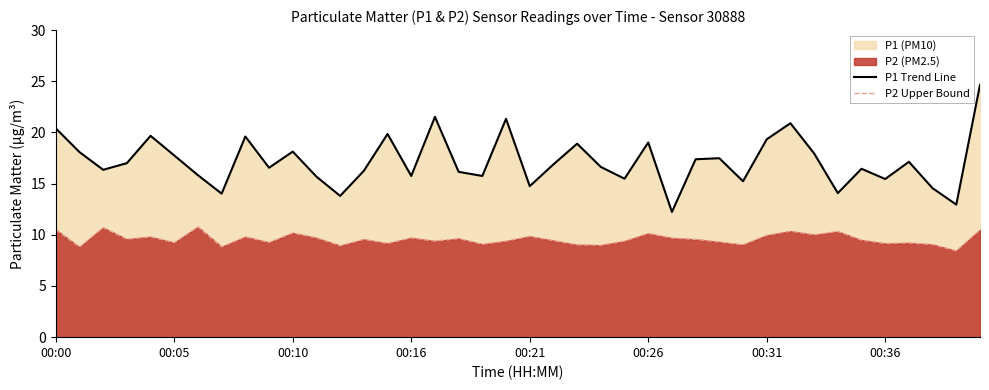

What is the difference between the maximum and second lowest values in the P2 Upper Bound series?

2.0